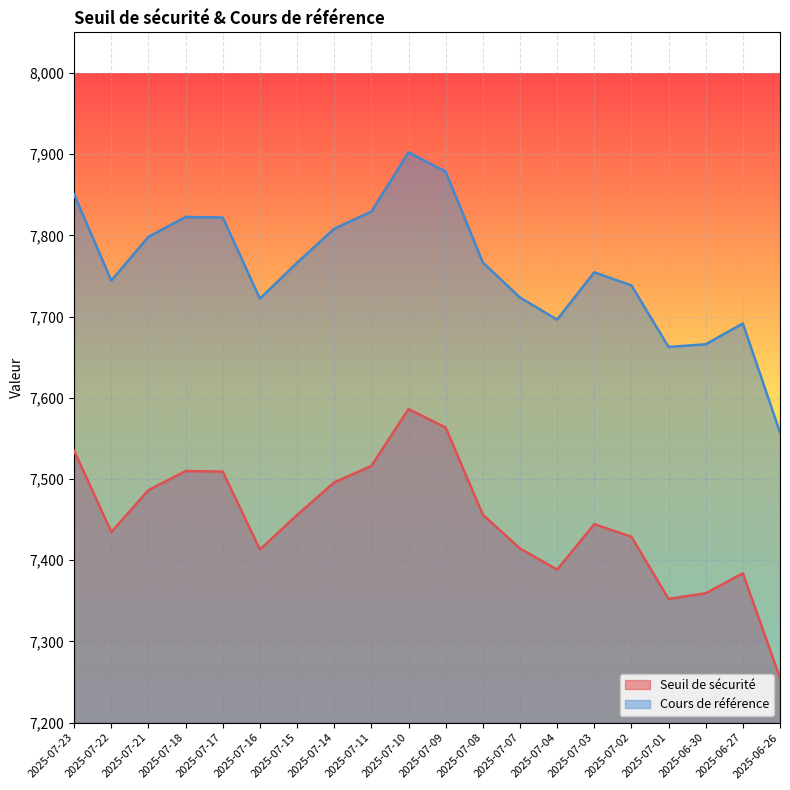

What is the label of the 9th point from the right?

2025-07-08